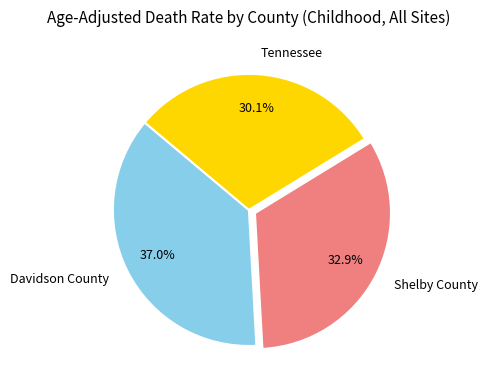

Does Tennessee represent more than half of the total?

No